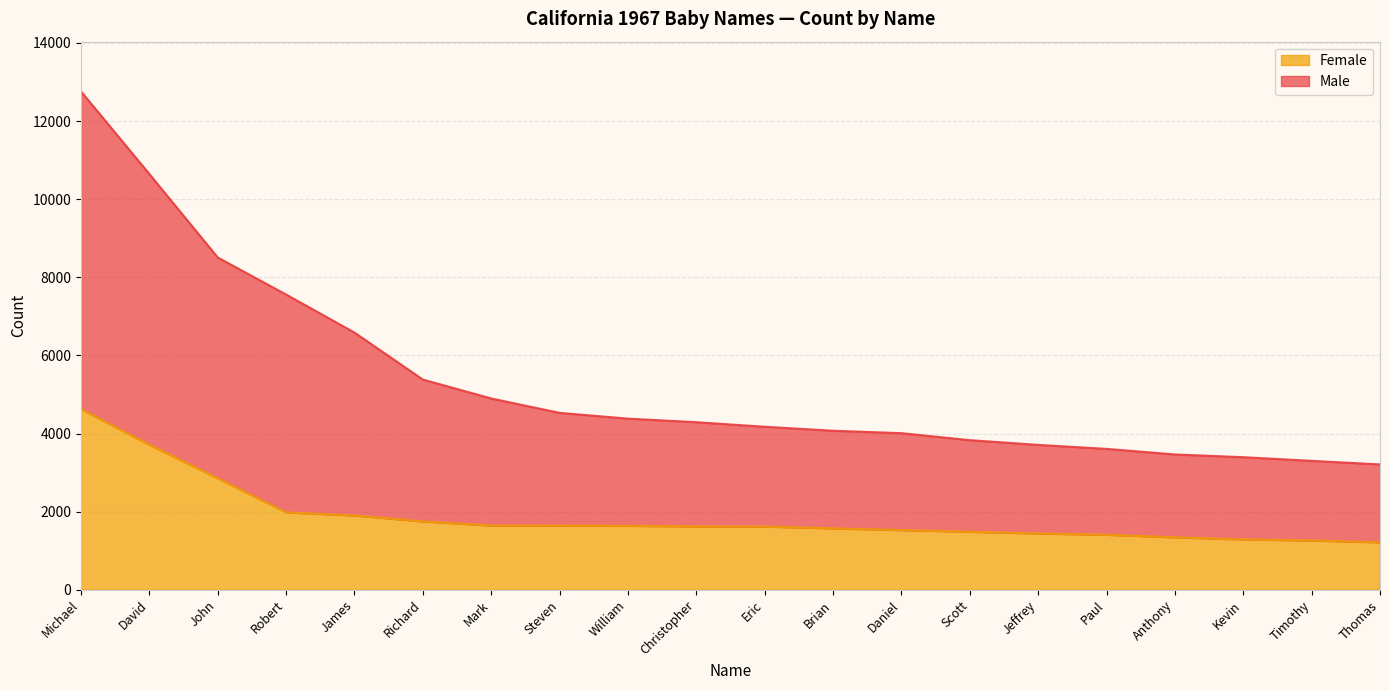

What is the difference between the Female values at Anthony and James?

560